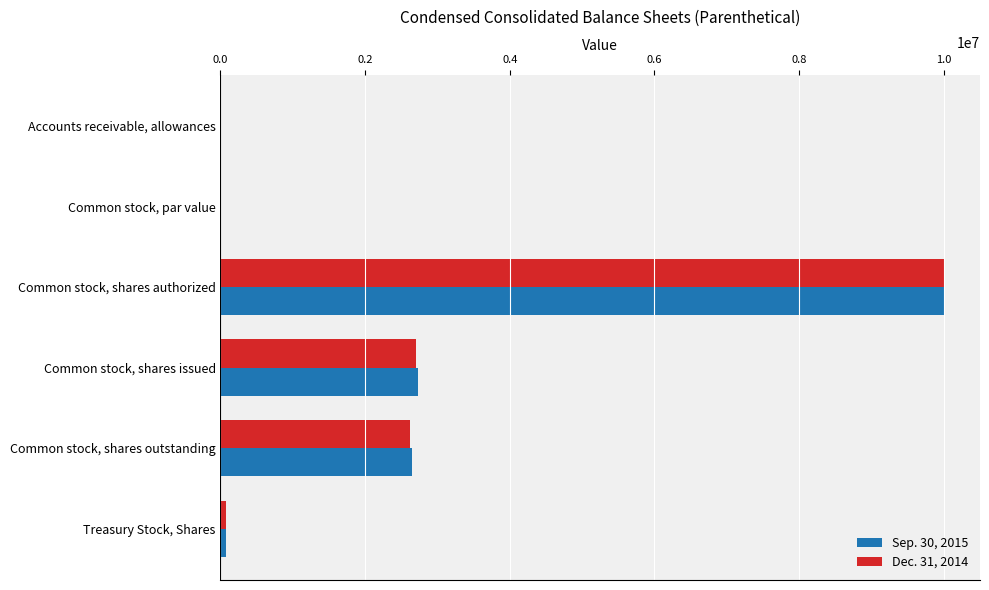

At which category is the sum across all series the highest?

Common stock, shares authorized